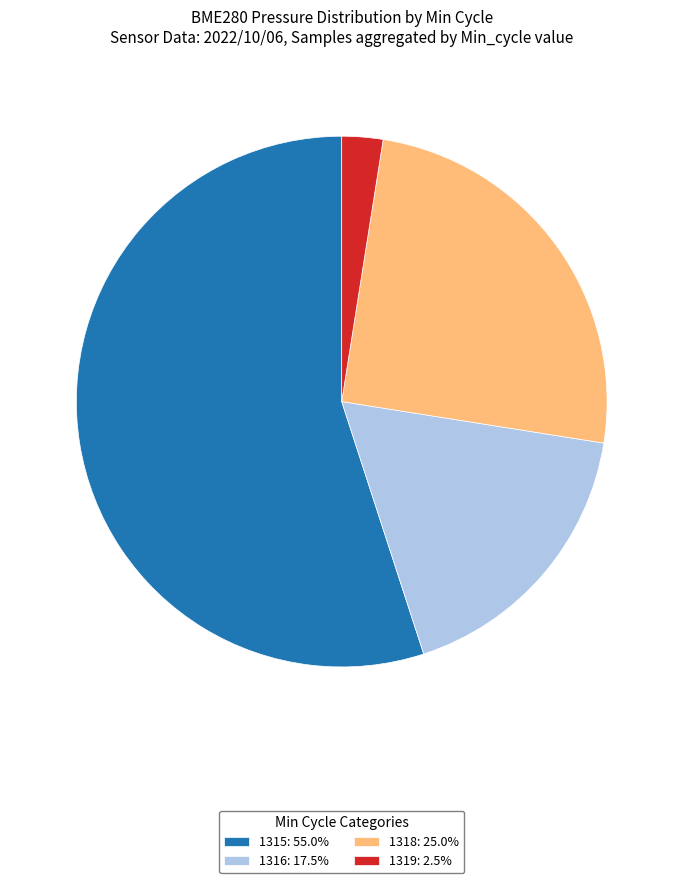

How many slices are in this pie chart?

4